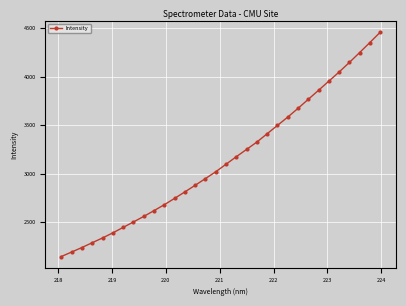

True or false: the data has more than 2 interior local peaks.

False